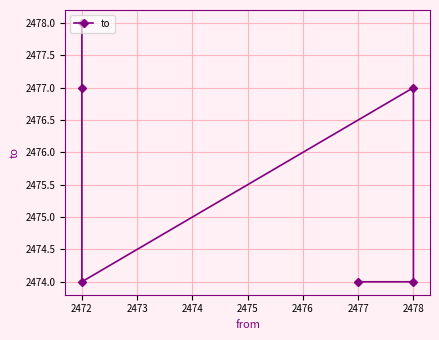

How many values are between 2474 and 2477?

5